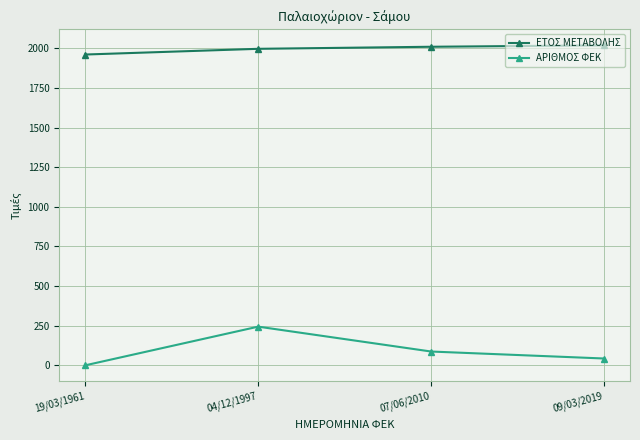

Which label corresponds to the smallest value in the chart?

19/03/1961